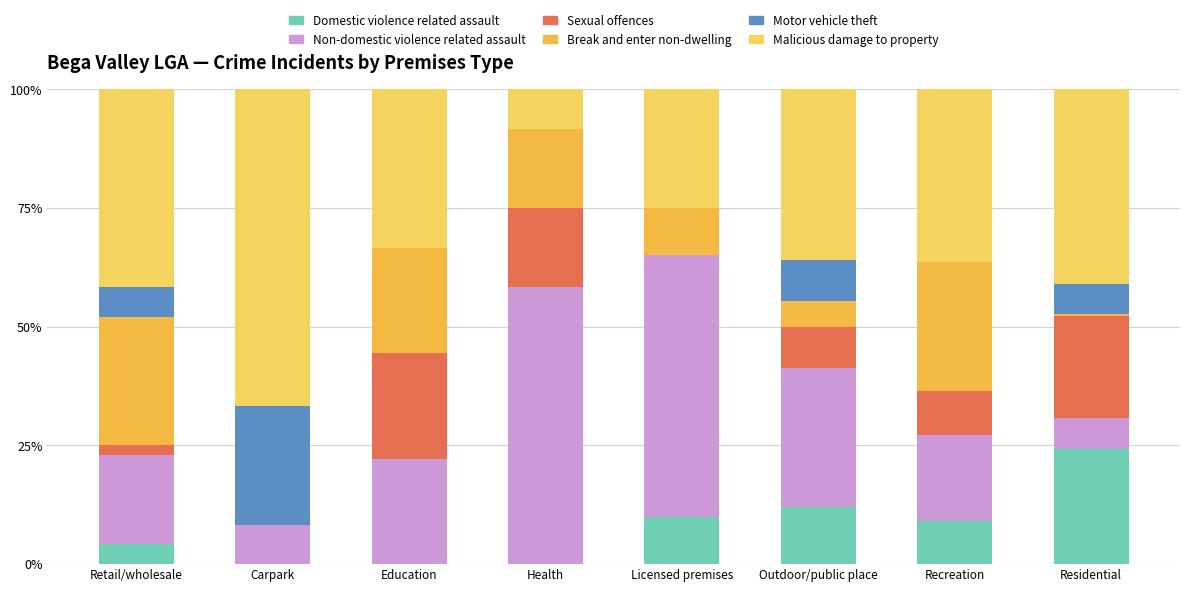

Count the number of categories in the chart.

8